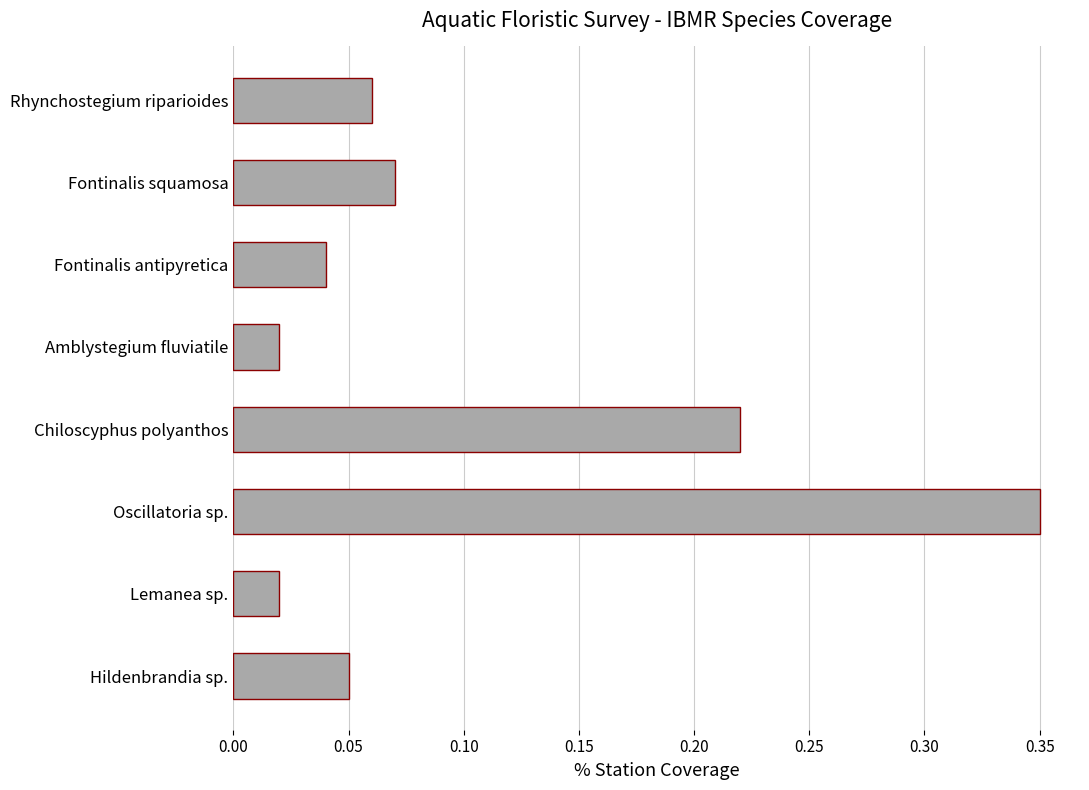

Which has a higher value, Chiloscyphus polyanthos or Fontinalis squamosa?

Chiloscyphus polyanthos